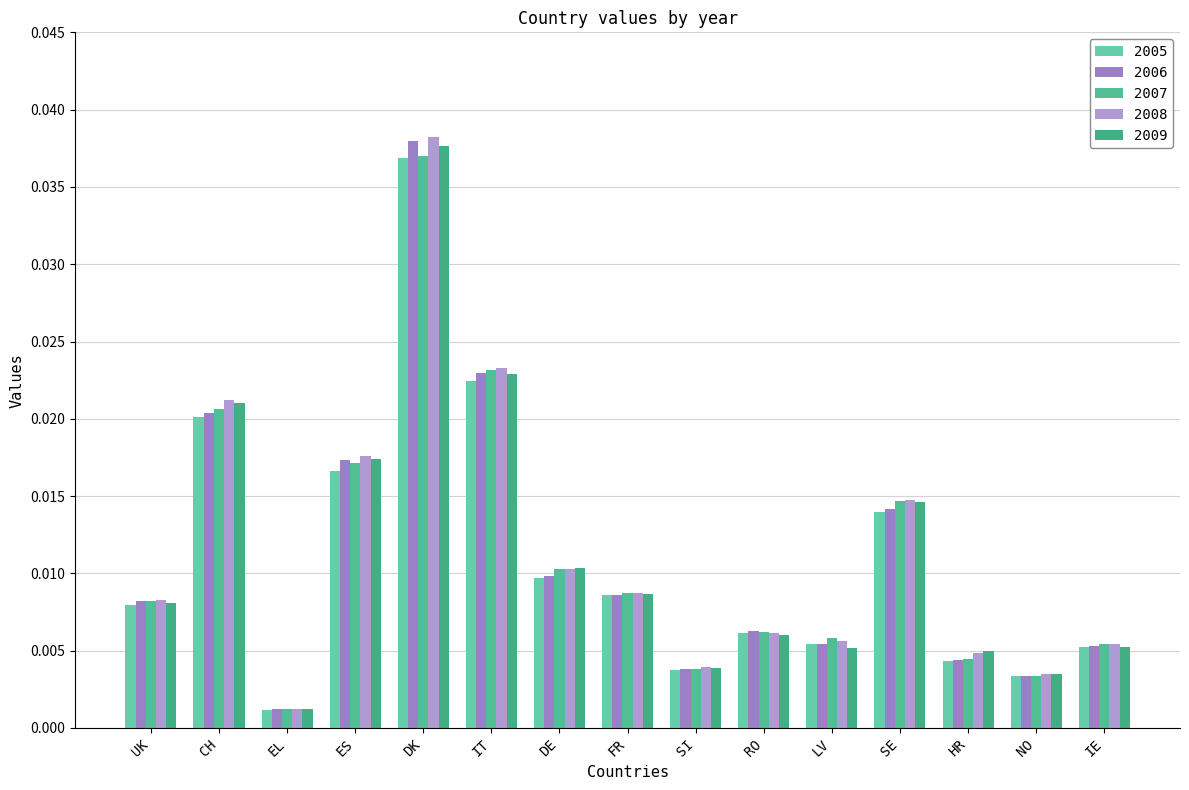

Between RO and SI, which is larger?

RO